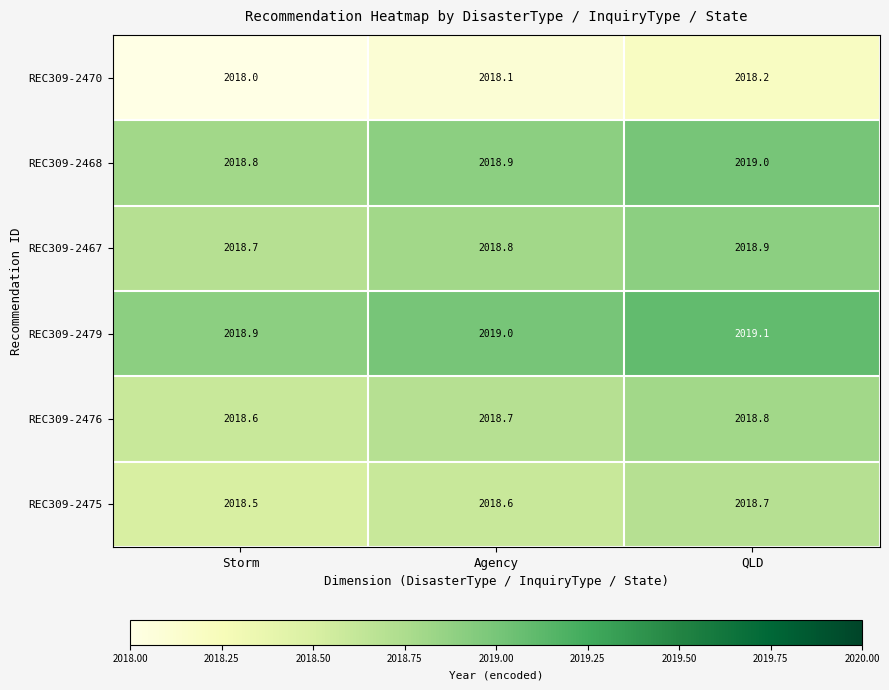

What is the difference between the highest and lowest values at Storm?

0.9